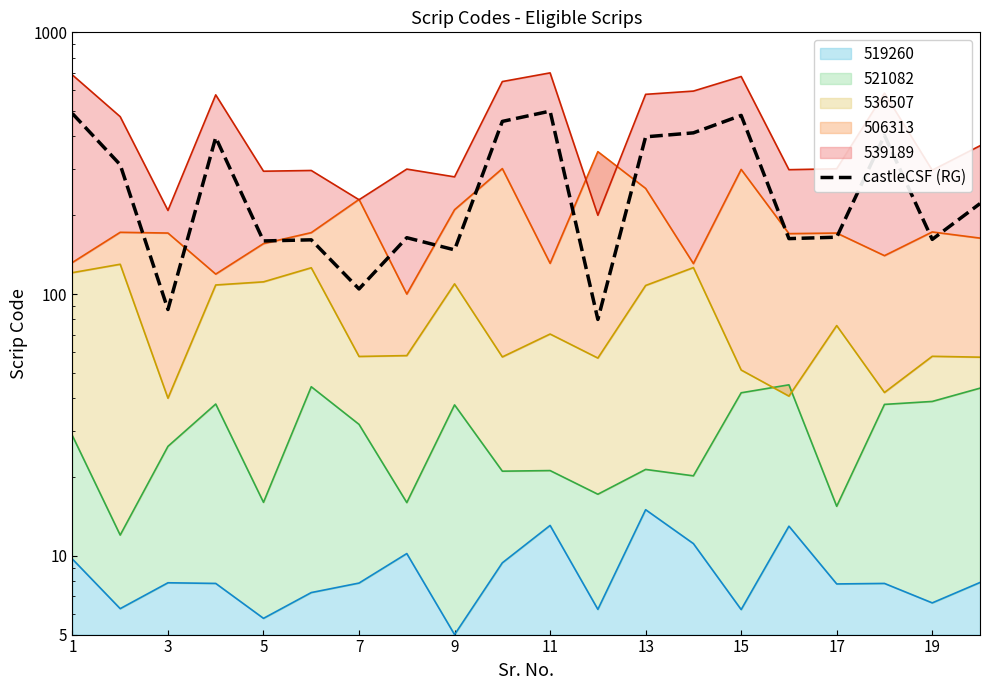

Does the chart display data point markers on the line(s)?

No